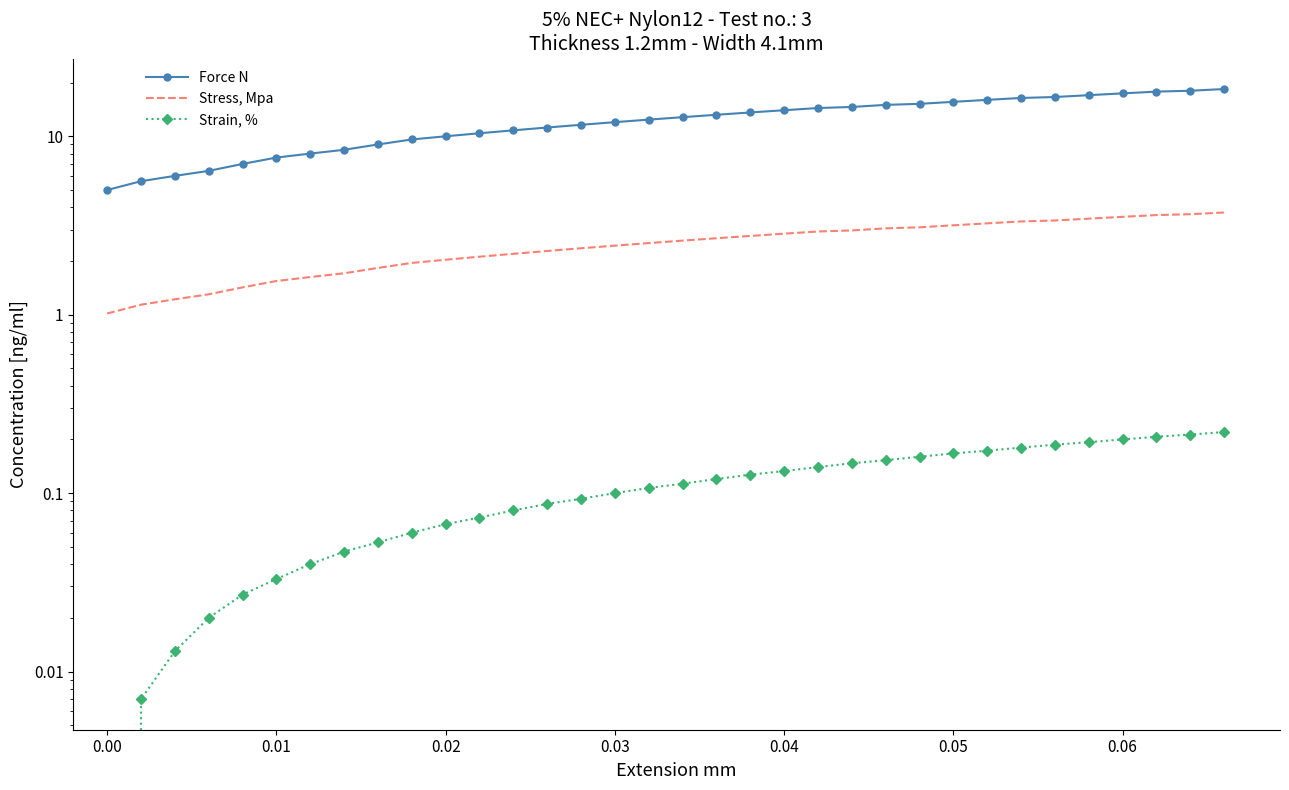

True or false: Force N and Stress, Mpa cross at least once.

False